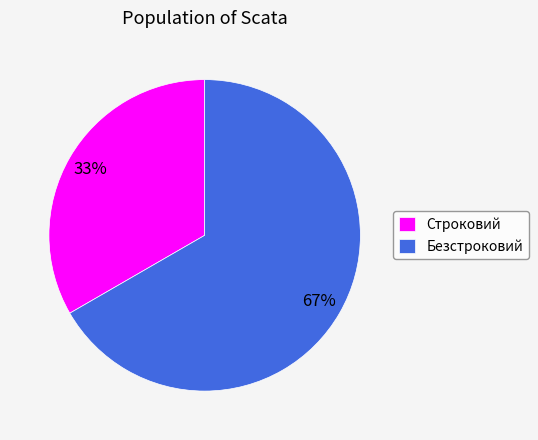

Which category has the smallest portion of the pie?

Строковий